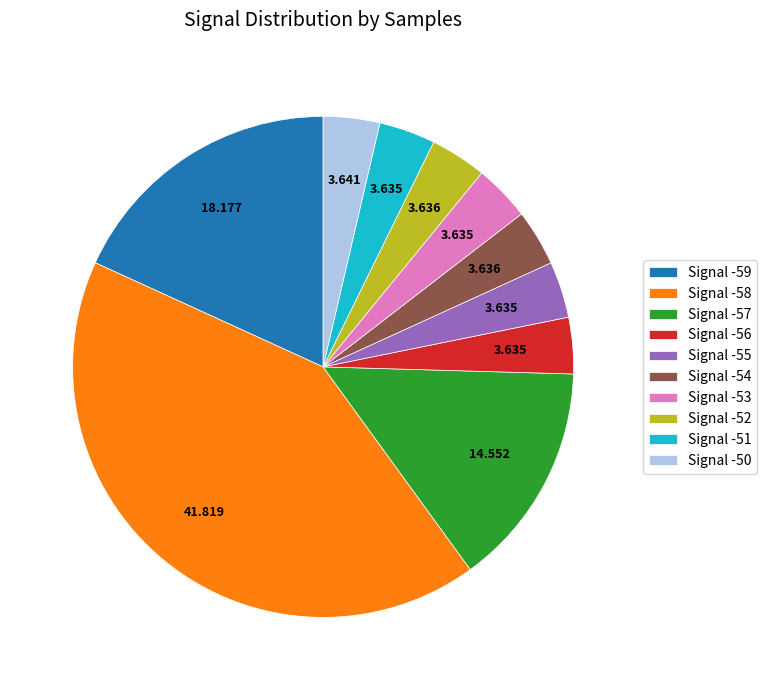

Combined, do Signal -56 and Signal -52 account for over 50%?

No